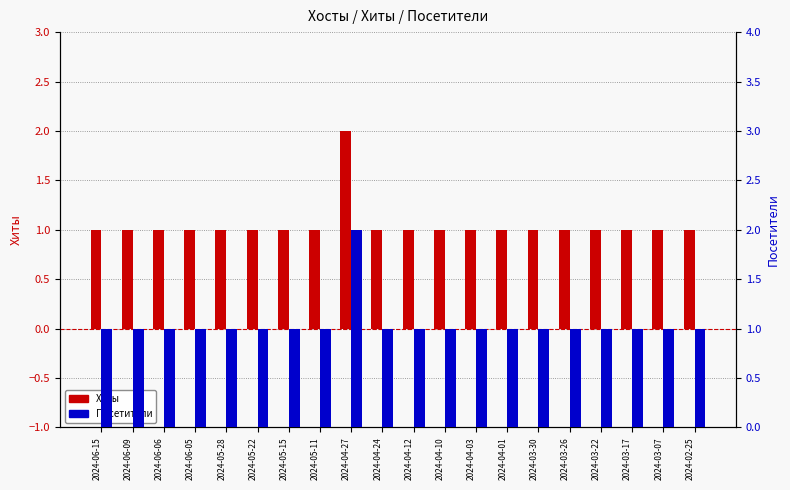

Reading left to right, transcribe all the data shown in this chart.

Хиты: 2024-06-15=1	2024-06-09=1	2024-06-06=1	2024-06-05=1	2024-05-28=1	2024-05-22=1	2024-05-15=1	2024-05-11=1	2024-04-27=2	2024-04-24=1	2024-04-12=1	2024-04-10=1	2024-04-03=1	2024-04-01=1	2024-03-30=1	2024-03-26=1	2024-03-22=1	2024-03-17=1	2024-03-07=1	2024-02-25=1
Посетители: 2024-06-15=1	2024-06-09=1	2024-06-06=1	2024-06-05=1	2024-05-28=1	2024-05-22=1	2024-05-15=1	2024-05-11=1	2024-04-27=2	2024-04-24=1	2024-04-12=1	2024-04-10=1	2024-04-03=1	2024-04-01=1	2024-03-30=1	2024-03-26=1	2024-03-22=1	2024-03-17=1	2024-03-07=1	2024-02-25=1